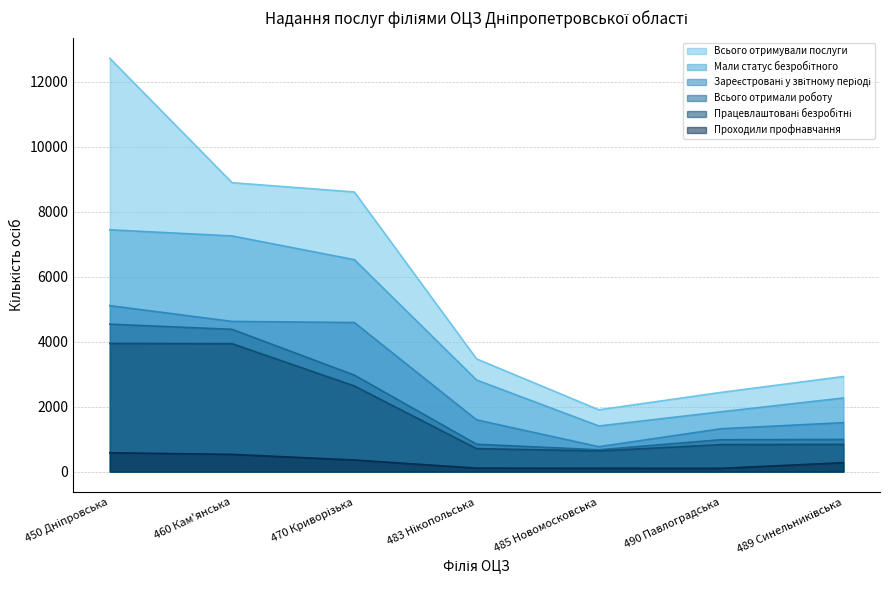

Reading left to right, list all the values displayed in this chart.

Всього отримували послуги: 12719	8892	8606	3468	1903	2438	2926
Мали статус безробітного: 7442	7253	6523	2819	1405	1841	2266
Зареєстровані у звітному періоді: 5108	4623	4588	1593	767	1320	1507
Всього отримали роботу: 4538	4379	2971	843	672	982	989
Працевлаштовані безробітні: 3945	3937	2636	707	636	831	838
Проходили профнавчання: 580	530	357	107	102	101	275